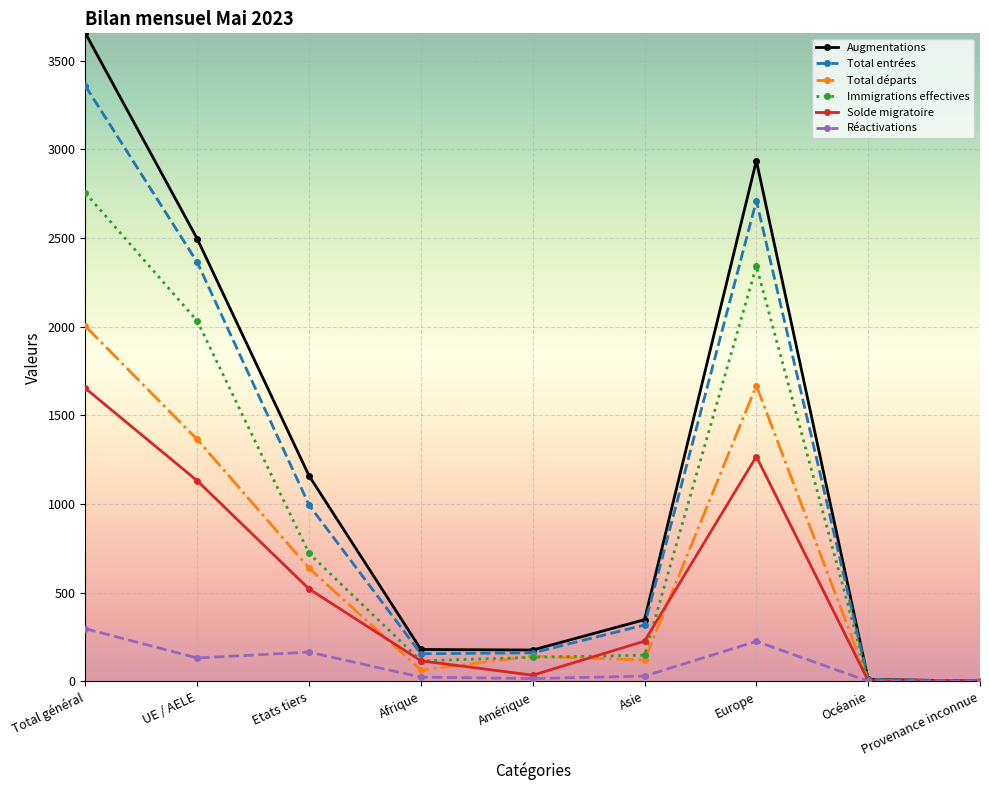

True or false: Réactivations has more than 0 points higher than both neighbors.

True